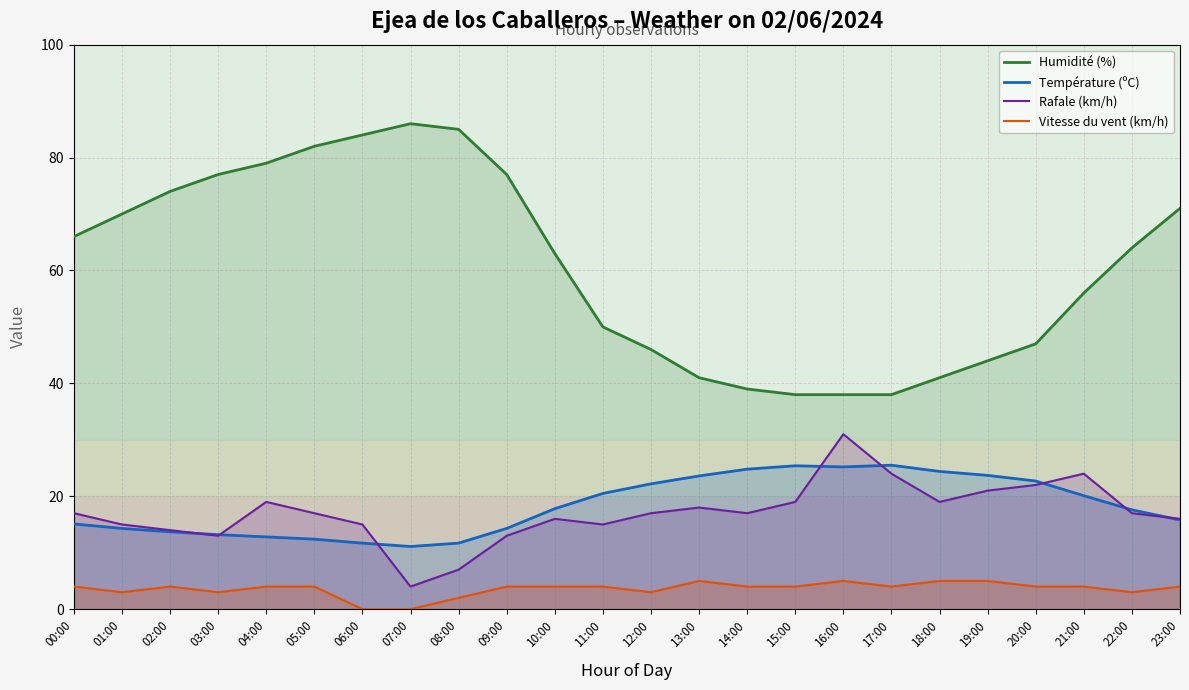

What is the greatest value displayed?

86.0